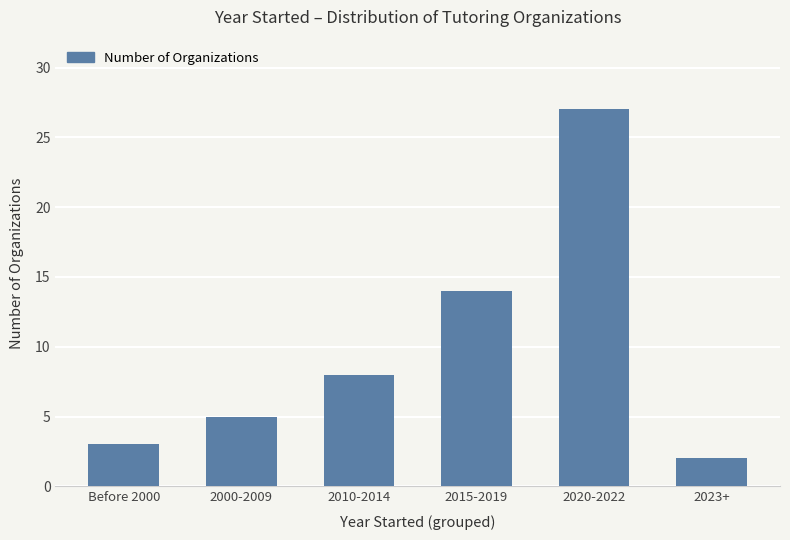

The chart shows a value of 8 at 2010-2014. True or false?

True